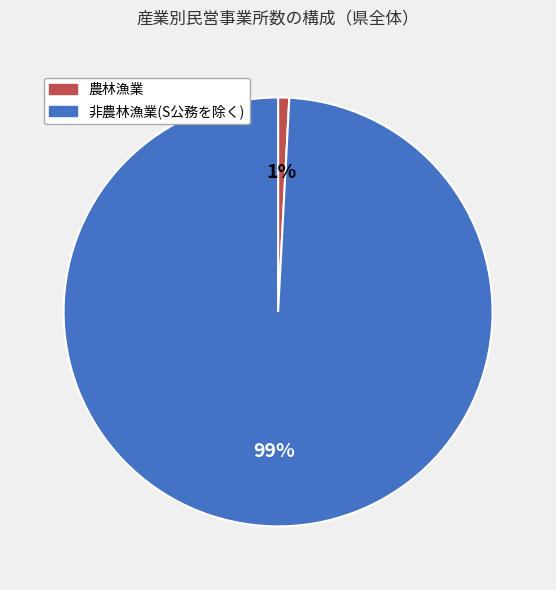

Which has a higher value, 非農林漁業(S公務を除く) or 農林漁業?

非農林漁業(S公務を除く)